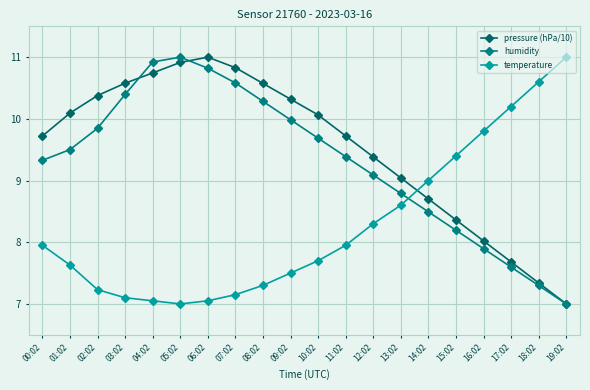

How many values in the humidity series exceed 9?

13